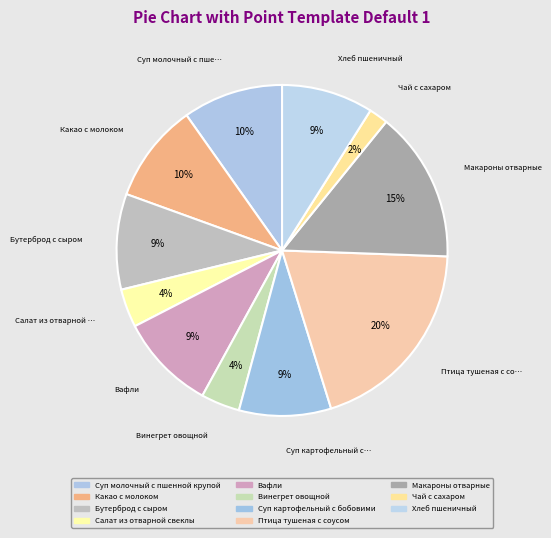

What percentage is the Птица тушеная с соусом slice, to the nearest percent?

20%